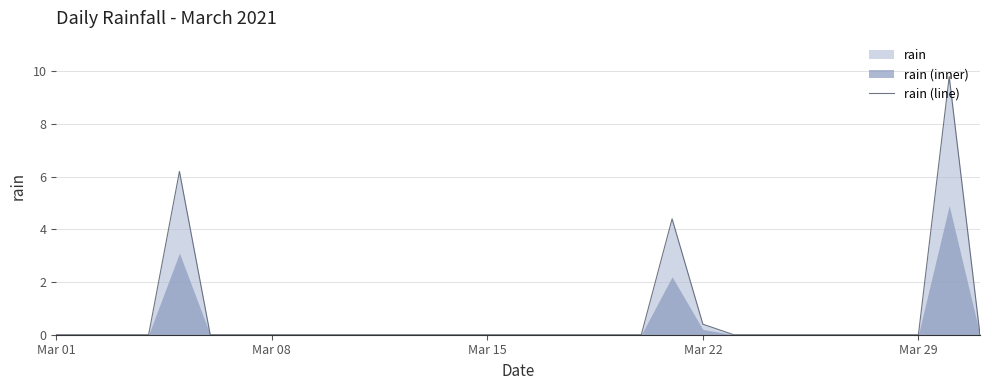

True or false: rain (line) has a value of 0.0 at Mar 15.

True